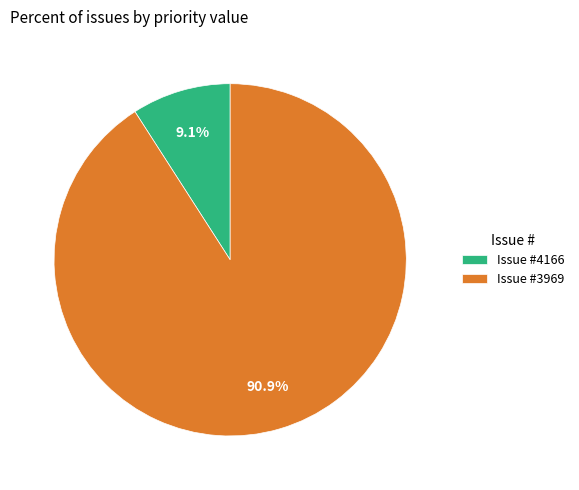

To the nearest percent, what is the difference between the largest and smallest slice percentages?

82%